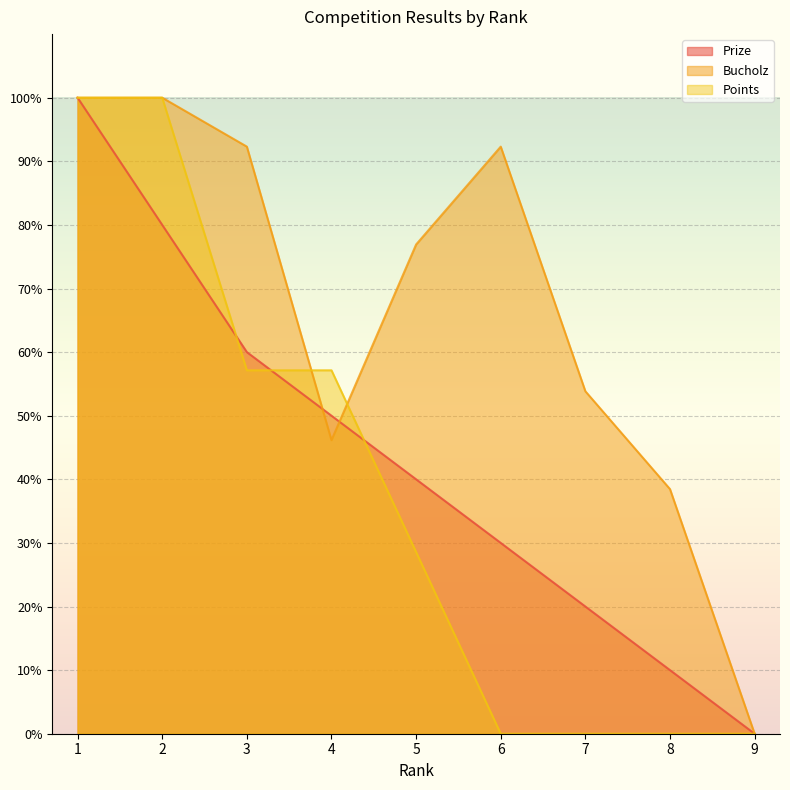

At which category does the chart reach its minimum across all series?

9